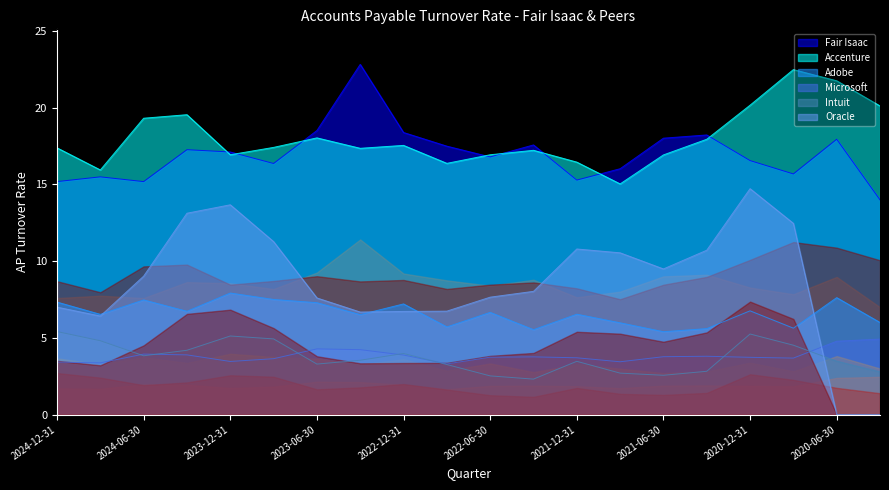

At which label is Fair Isaac closest to 18?

2021-06-30